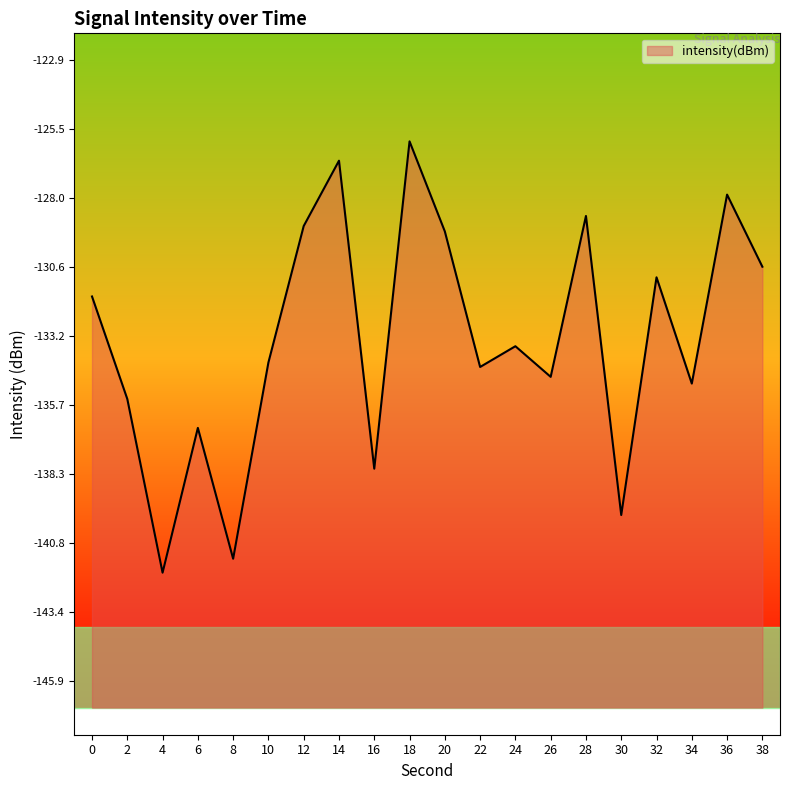

Rank the categories by value from lowest to highest.

4, 8, 30, 16, 6, 2, 34, 26, 22, 10, 24, 0, 32, 38, 20, 12, 28, 36, 14, 18